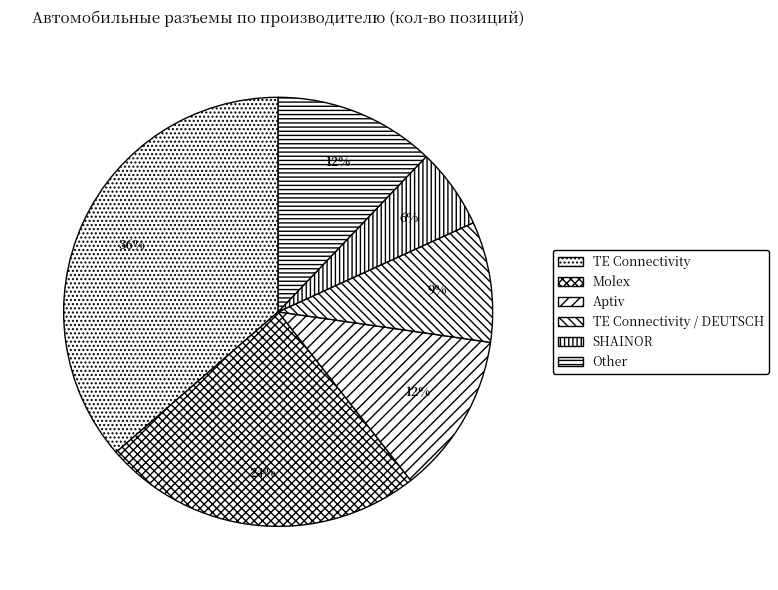

To the nearest percent, what is the average slice percentage?

17%